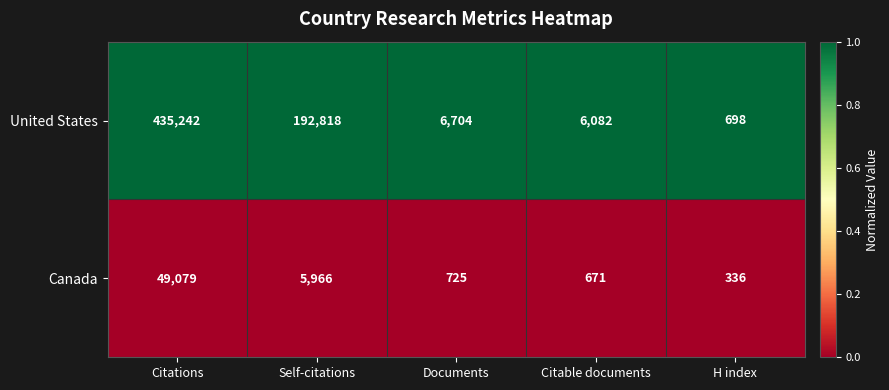

Is the value of United States at Self-citations greater than the value of Canada at Documents?

Yes